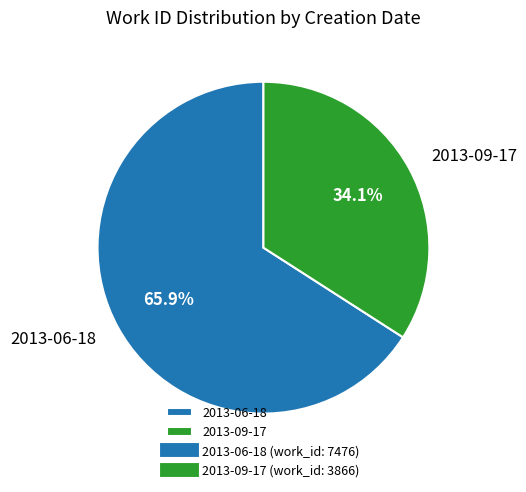

Does 2013-06-18 account for over 50% of the chart?

Yes